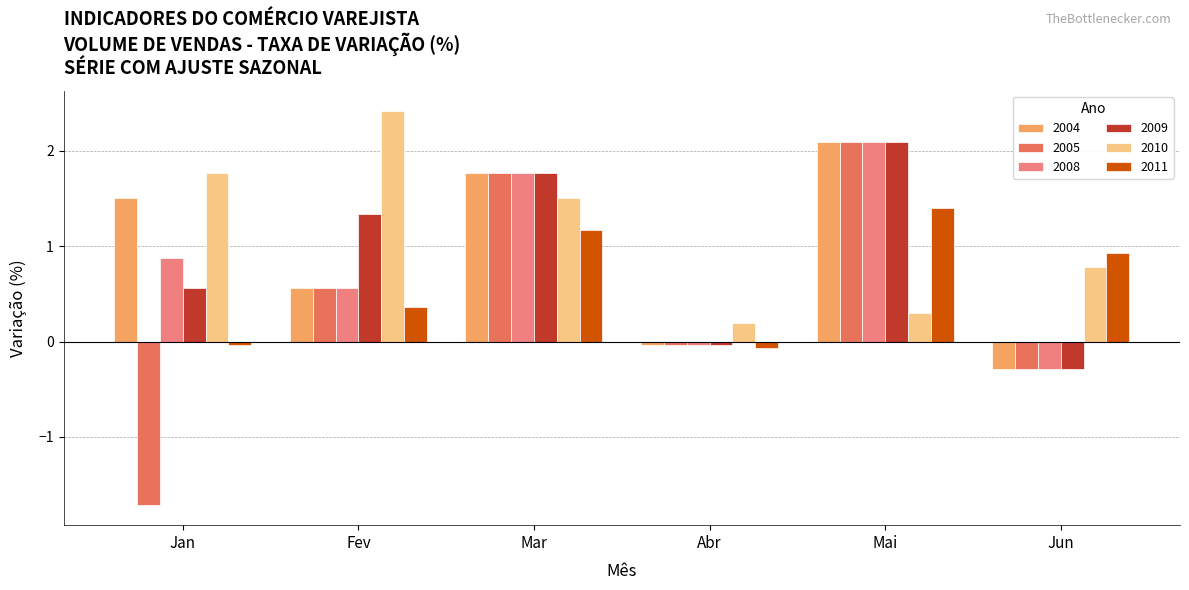

Which label corresponds to the largest value in the chart?

Fev